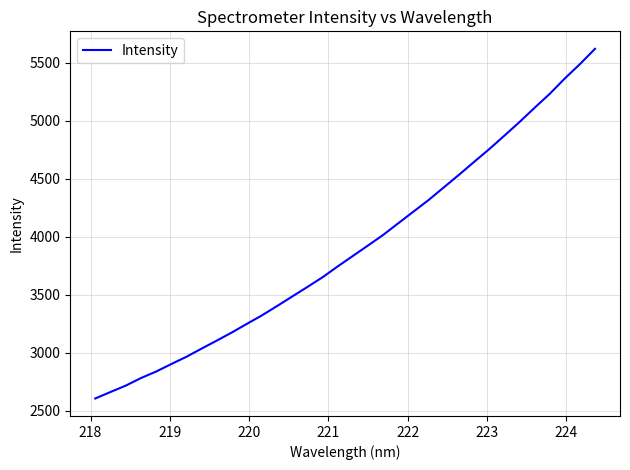

What is the smallest value displayed?

2604.5